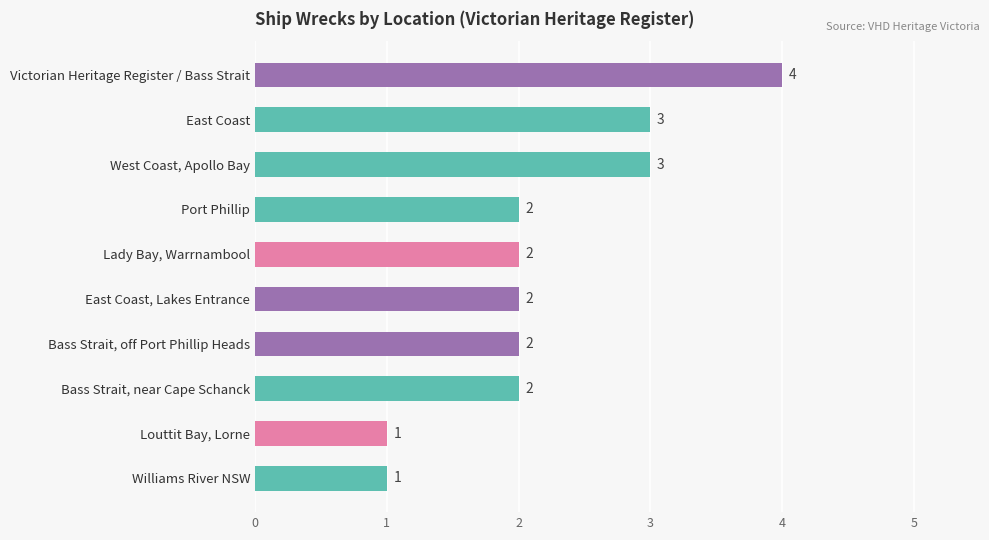

Between Williams River NSW and Bass Strait, off Port Phillip Heads, which is larger?

Bass Strait, off Port Phillip Heads